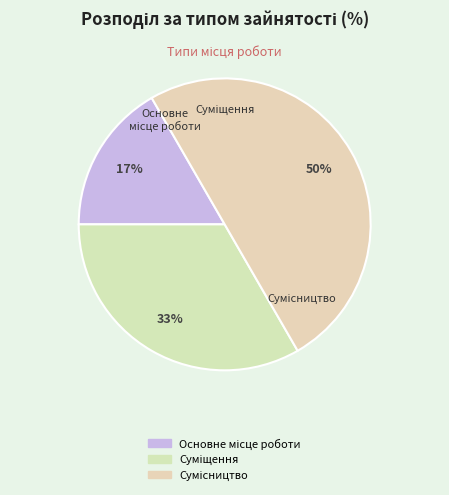

Does Основне місце роботи account for over 50% of the chart?

No